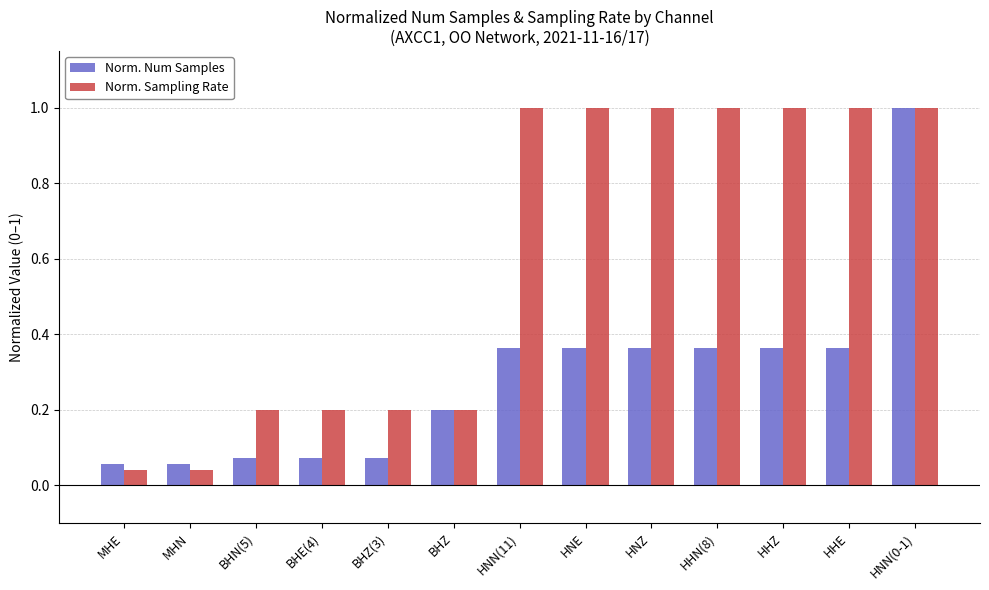

What is the label of the 4th bar from the left?

BHE(4)